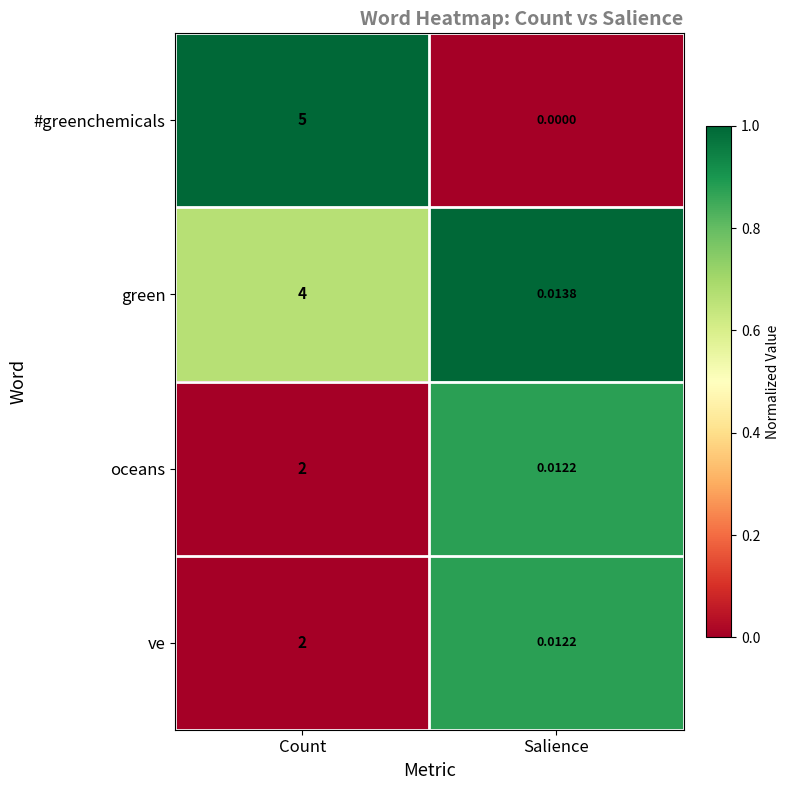

How many series are shown in this chart?

4